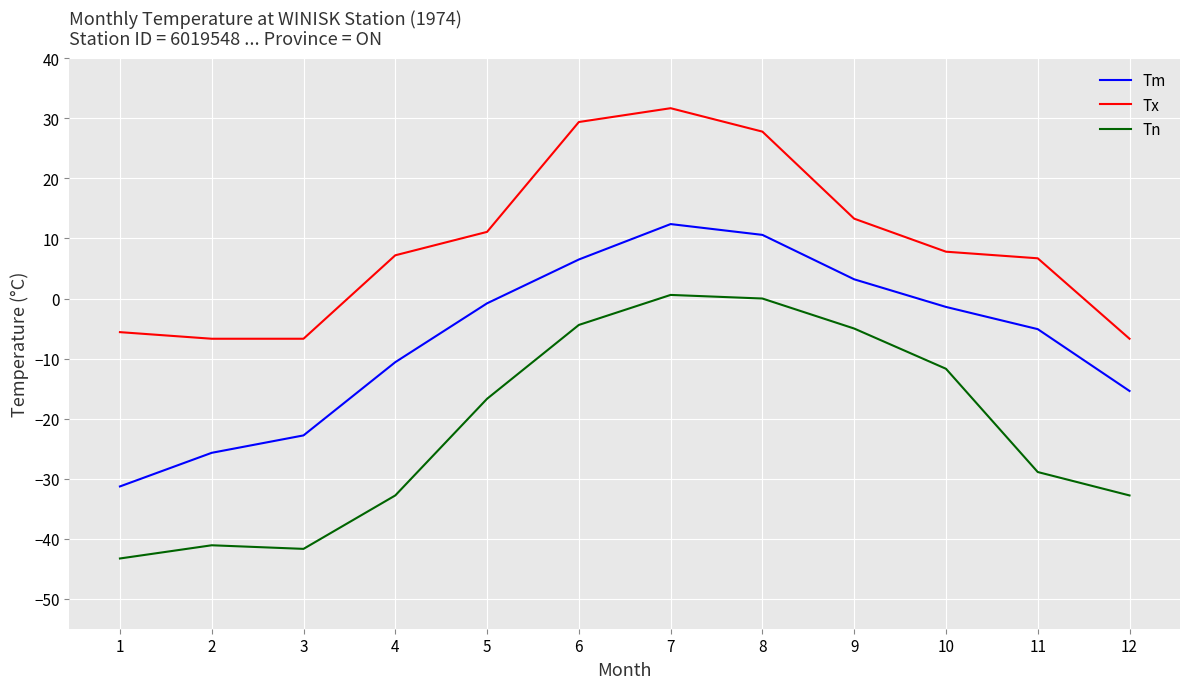

Reading left to right, what are all the values shown in this chart?

Tm: -31.3	-25.7	-22.8	-10.6	-0.8	6.5	12.4	10.6	3.2	-1.4	-5.1	-15.4
Tx: -5.6	-6.7	-6.7	7.2	11.1	29.4	31.7	27.8	13.3	7.8	6.7	-6.7
Tn: -43.3	-41.1	-41.7	-32.8	-16.7	-4.4	0.6	0.0	-5.0	-11.7	-28.9	-32.8